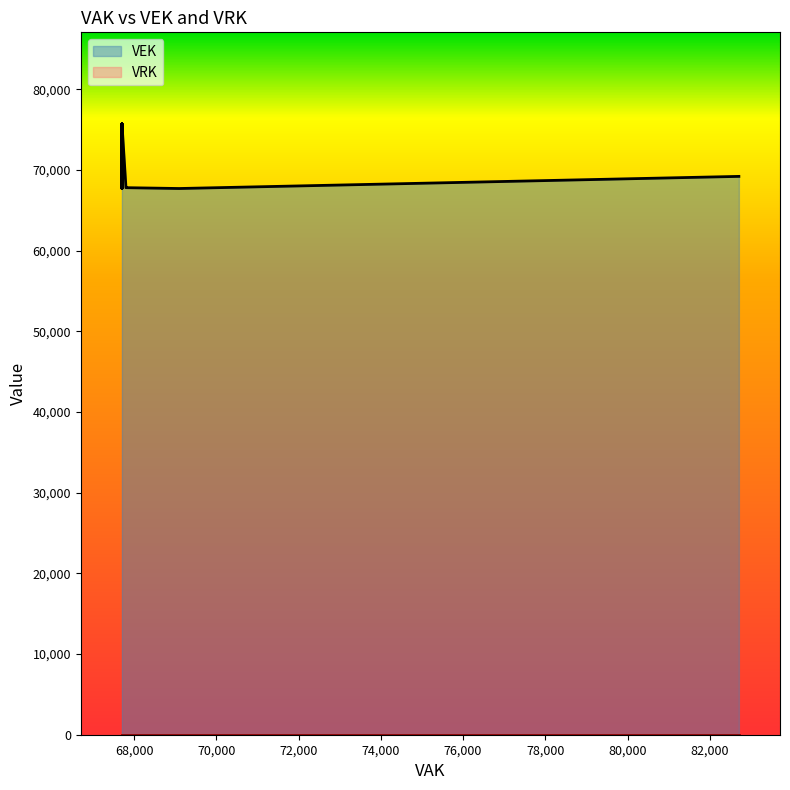

List the series in order of their overall mean, highest first.

VEK, VRK